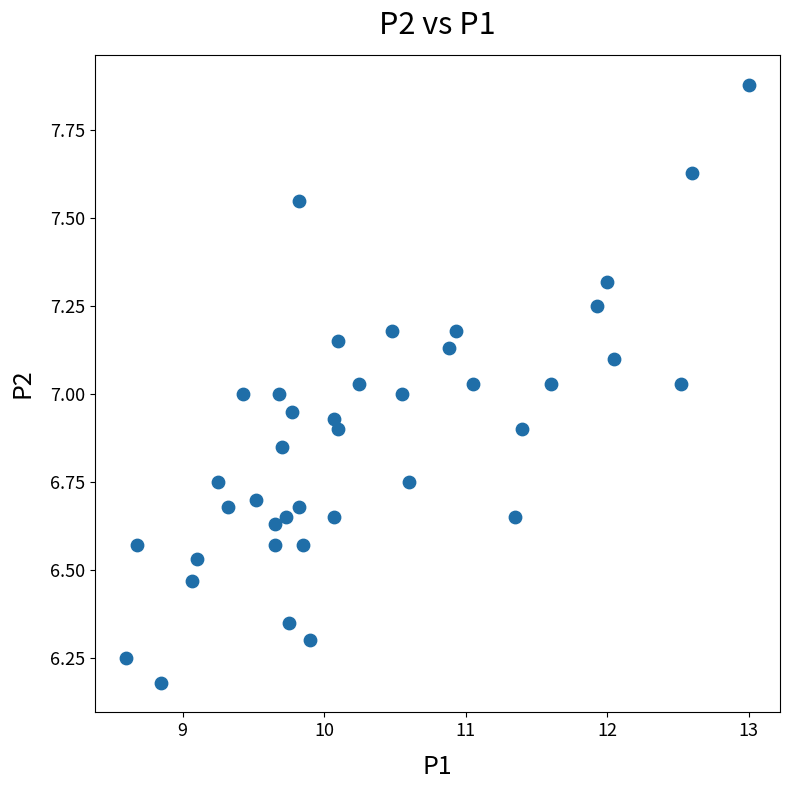

What is the range of X values (max minus min)?

4.4